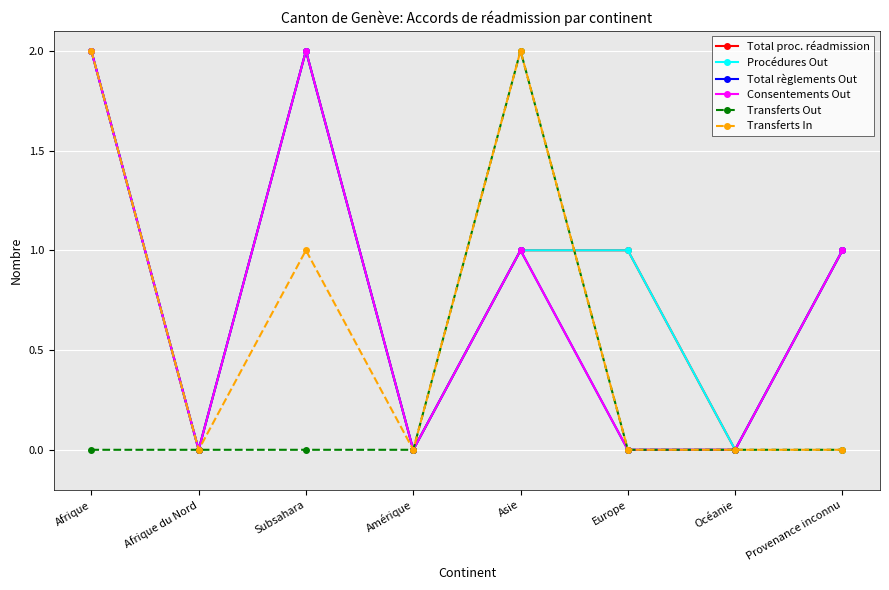

Is the value of Procédures Out at Amérique greater than the value of Transferts In at Provenance inconnu?

No